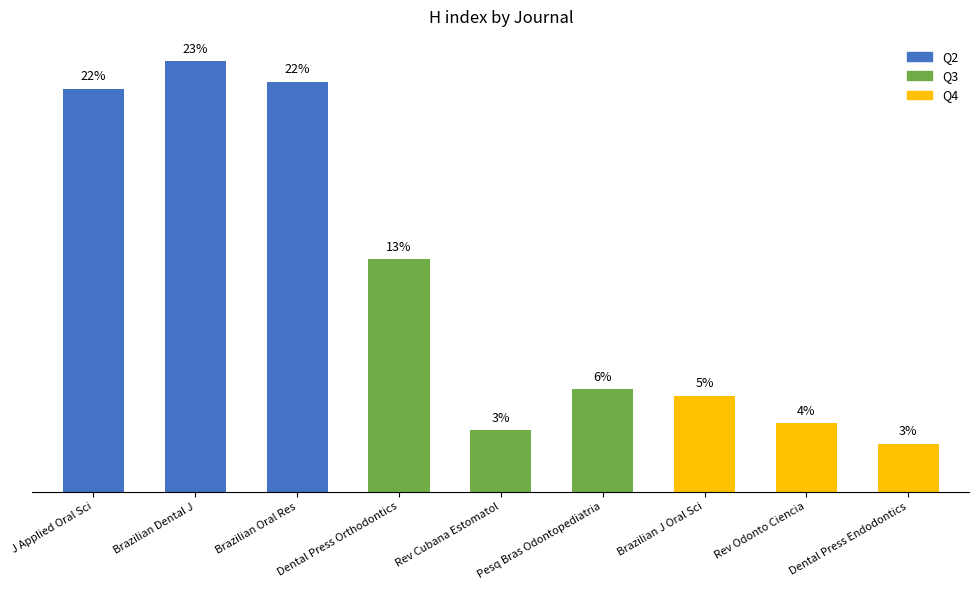

What is the label of the 1st bar from the left?

J Applied Oral Sci